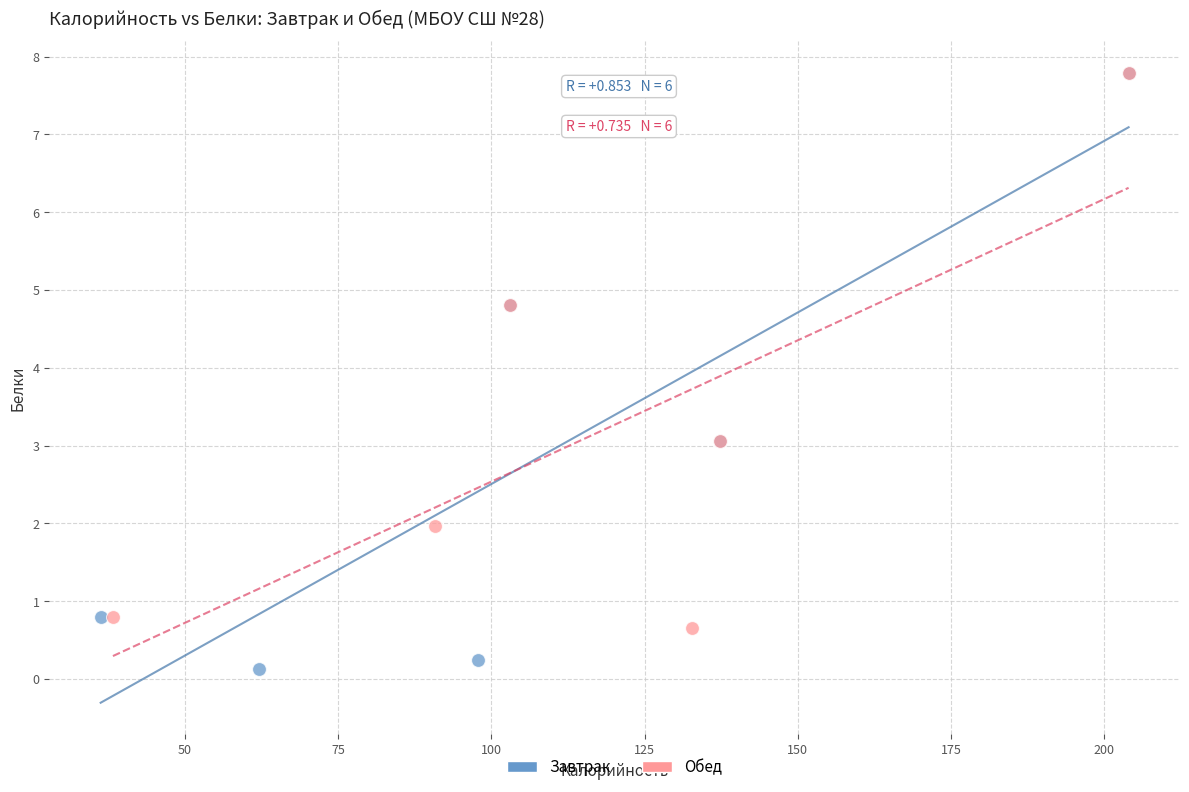

Which series has the widest spread of Y values?

Завтрак